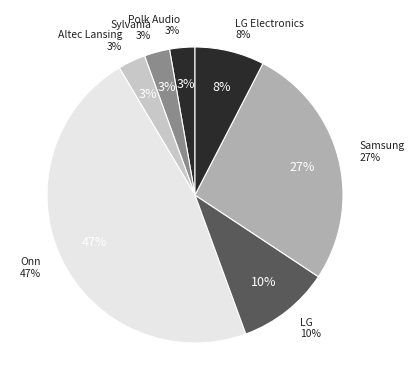

The Onn 100027812 GRADE A slice represents 19% of the pie. True or false?

False